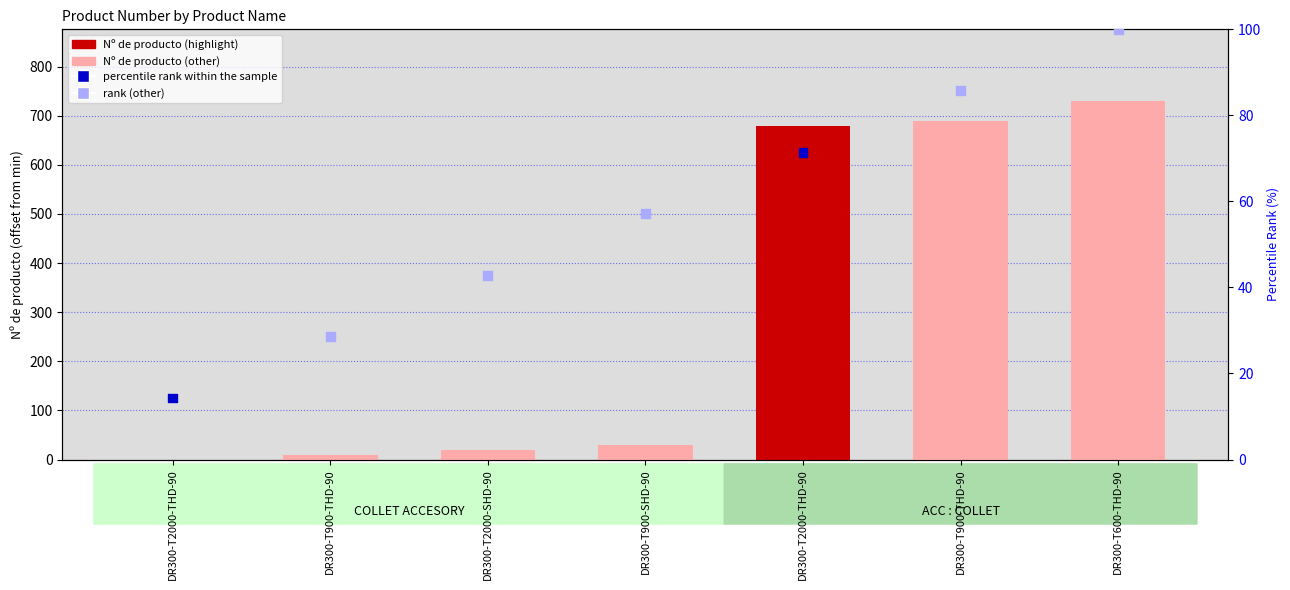

Which series has the largest Y range (max minus min)?

Nº de producto